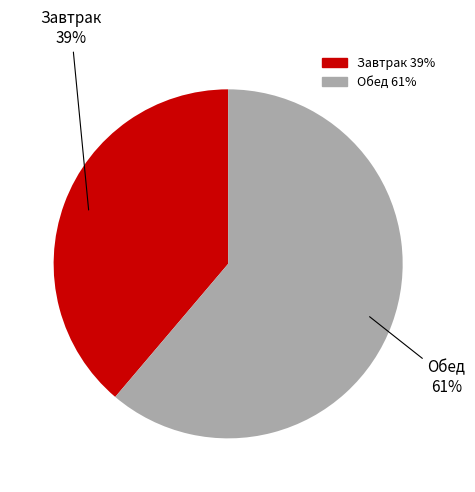

To the nearest percent, what is the average slice percentage?

50%